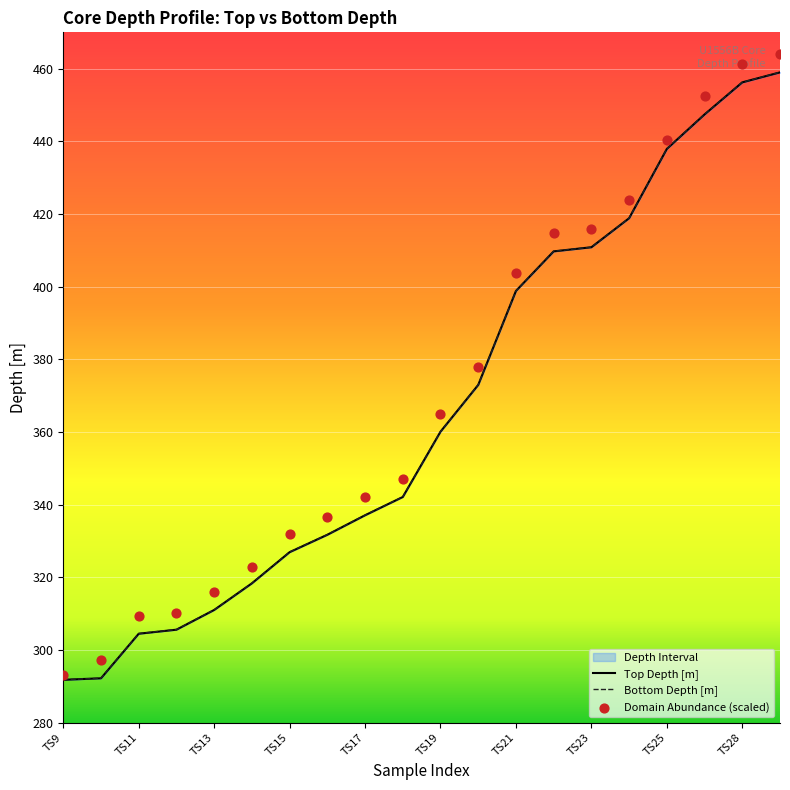

What is the total value across all series at TS11?

918.4